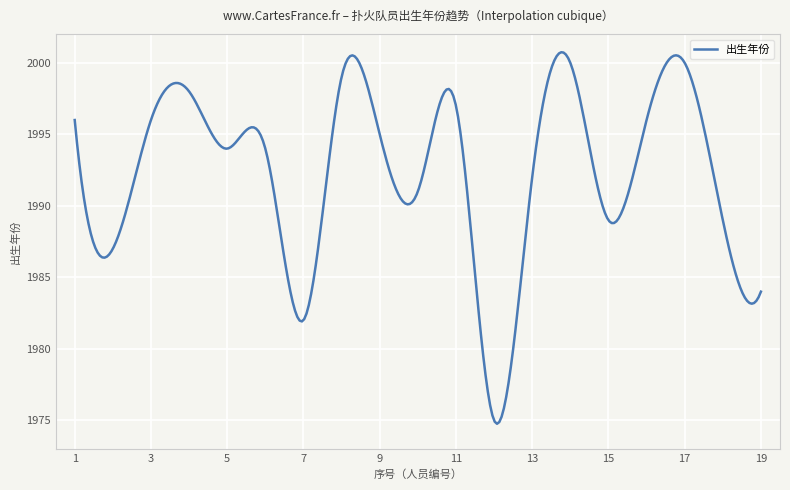

What is the difference between the maximum and minimum values?

26.0